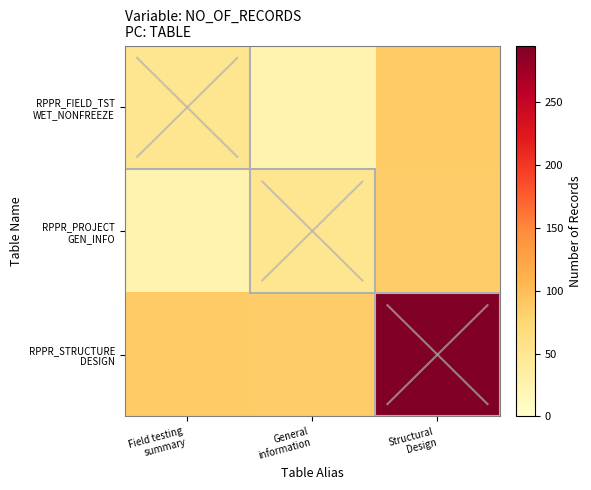

How many data points does each series have?

3